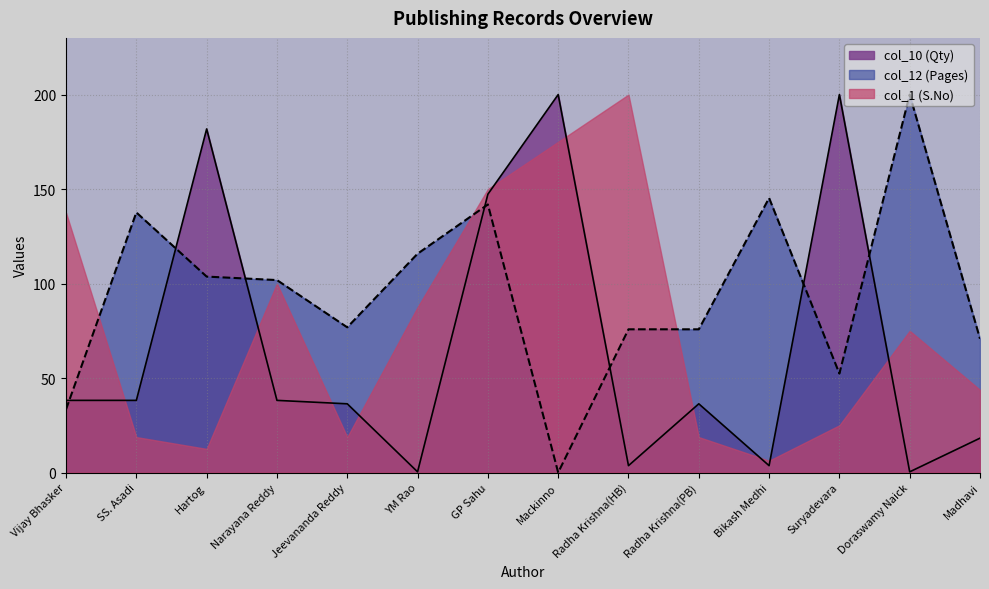

What are all the series names shown in the legend?

col_10 (Qty), col_12 (Pages), col_1 (S.No)